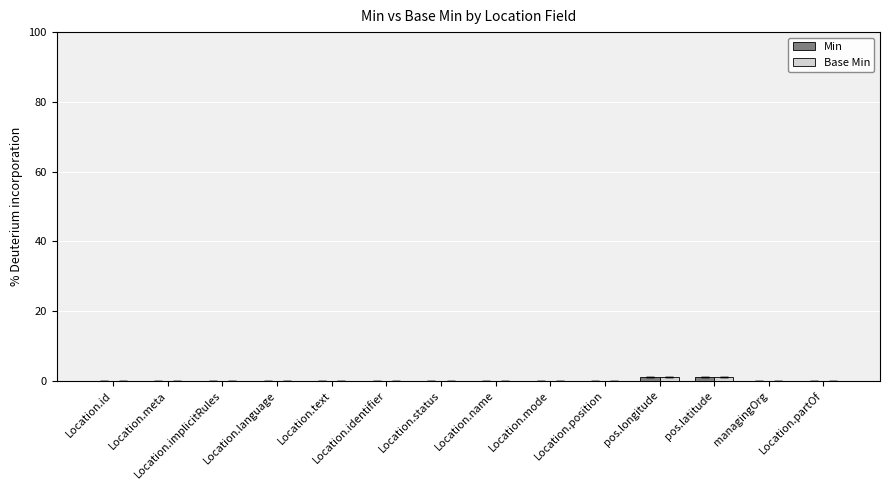

The Min series shows 0 at Location.position. True or false?

True